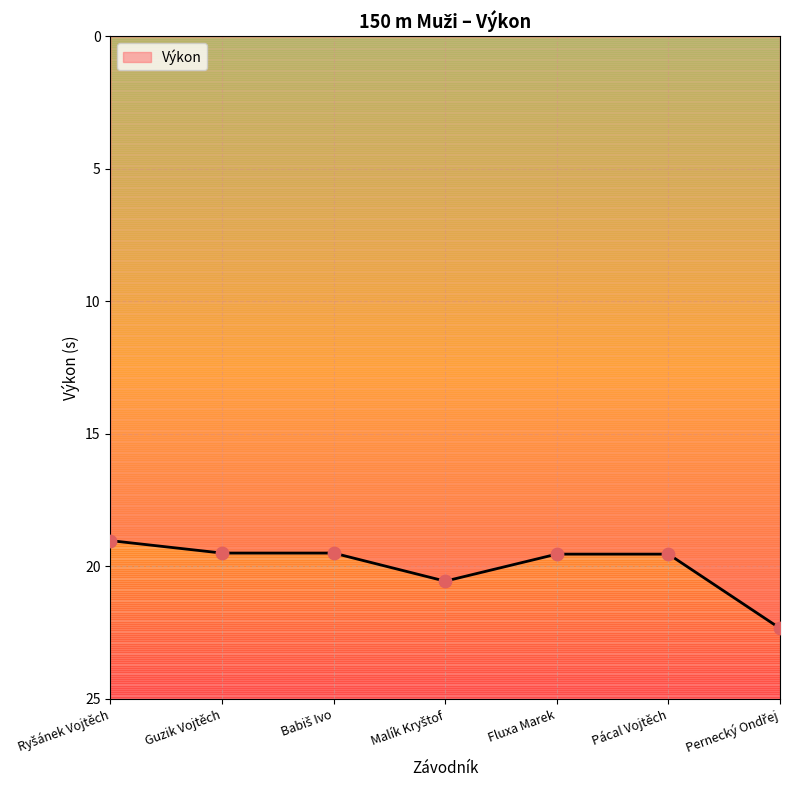

What is the ratio of the value at Babiš Ivo to the value at Malík Kryštof?

0.9